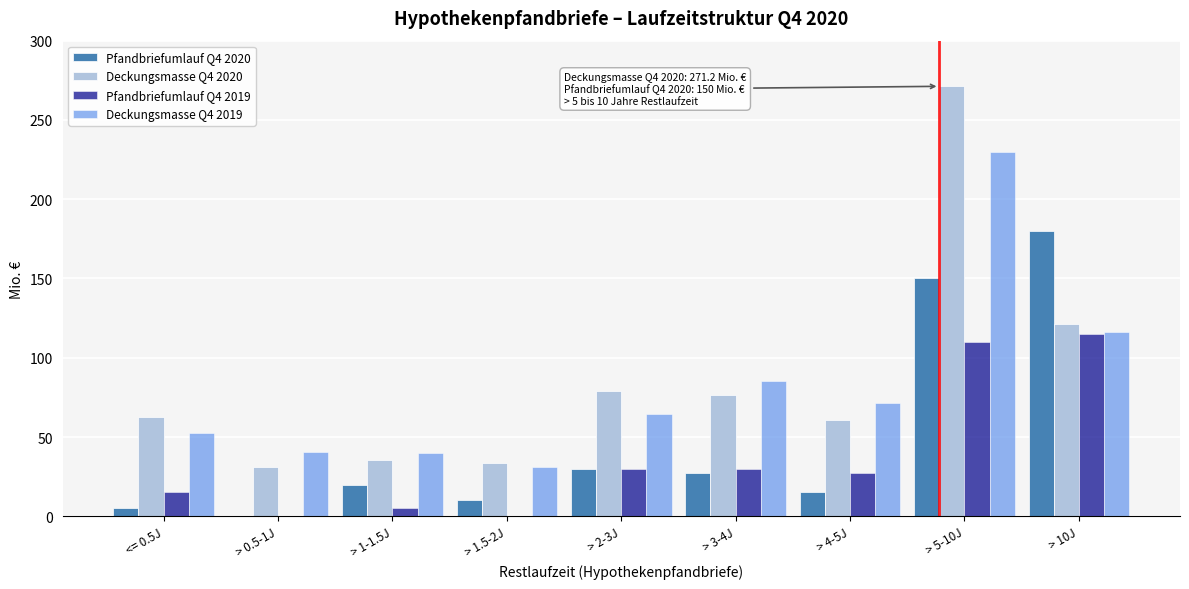

What is the sum of all Deckungsmasse Q4 2019 values?

731.9